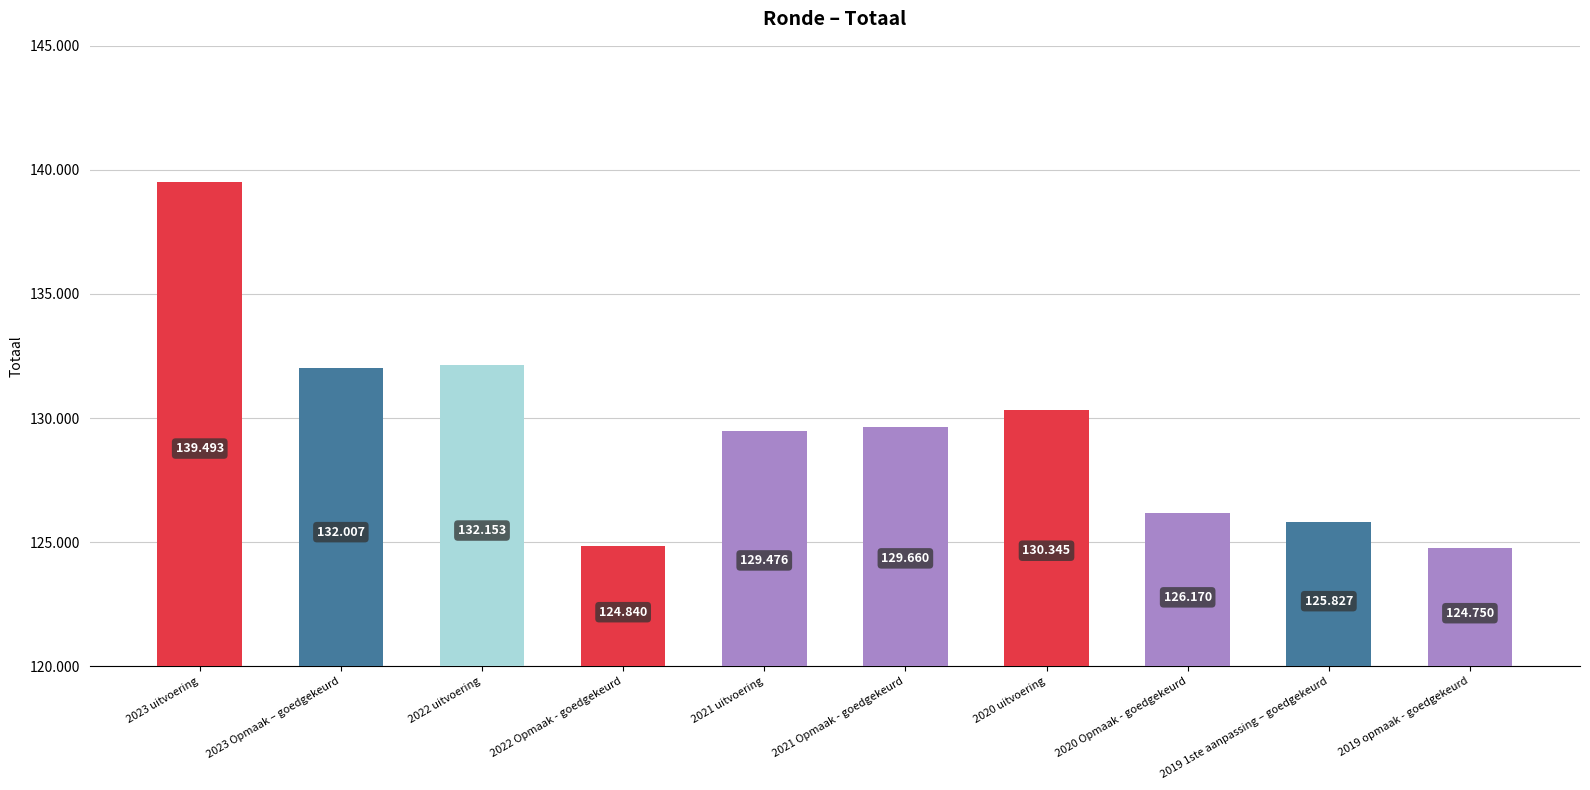

Does the chart contain any negative values?

No